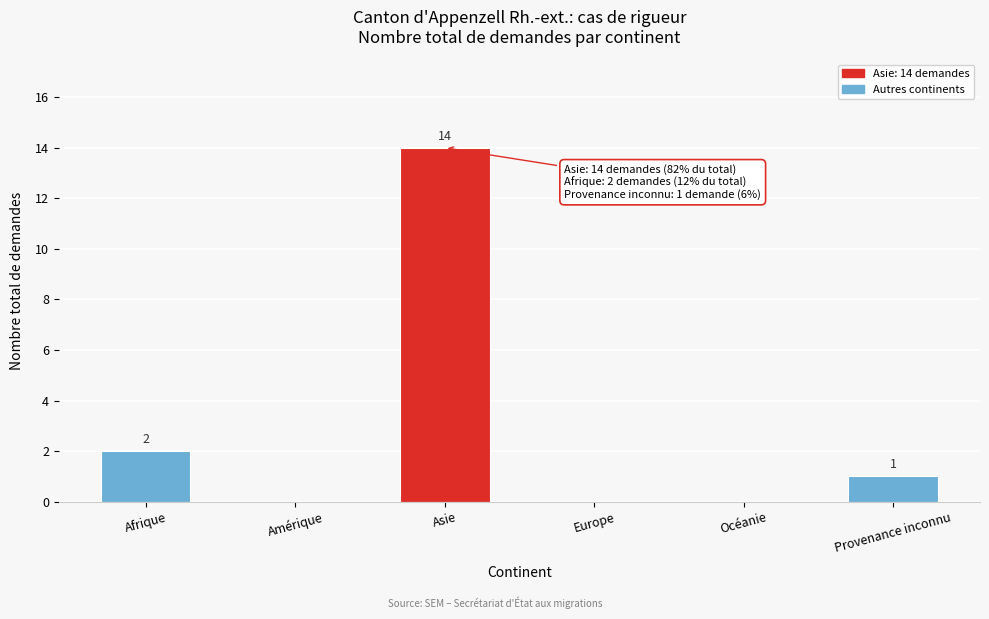

Reading right to left, transcribe all the data shown in this chart.

Provenance inconnu=1	Océanie=0	Europe=0	Asie=14	Amérique=0	Afrique=2